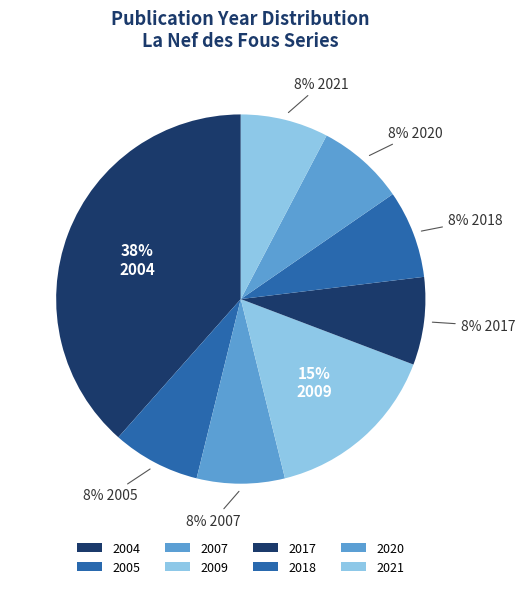

How many segments does this pie chart have?

8